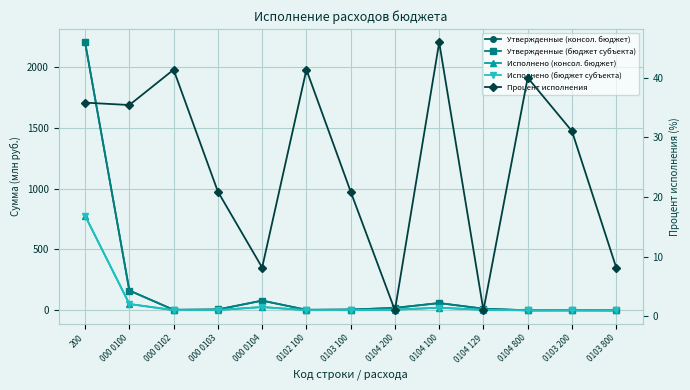

What is the label of the 1st point from the left?

200